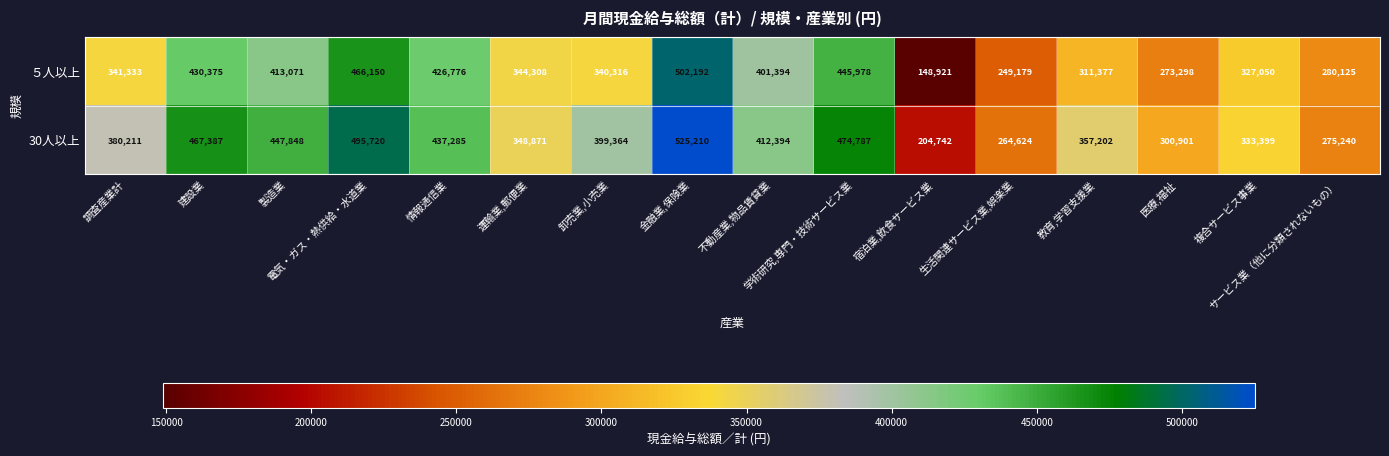

Which label corresponds to the smallest value in the chart?

宿泊業,飲食サービス業